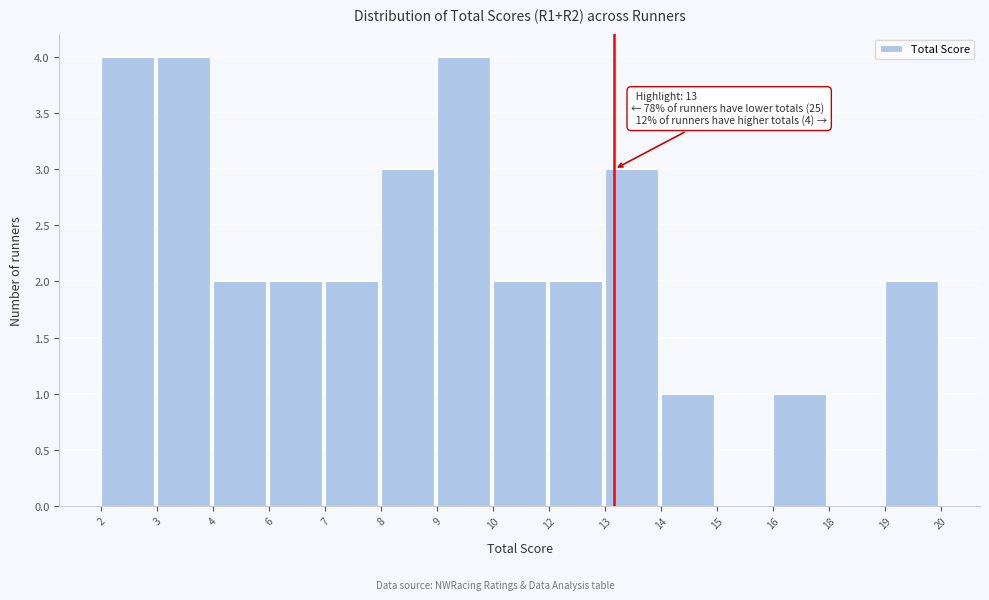

Reading left to right, what are all the values shown in this chart?

2=4	3=4	4=2	6=2	7=2	8=3	9=4	10=2	12=2	13=3	14=1	15=0	16=1	18=0	19=2